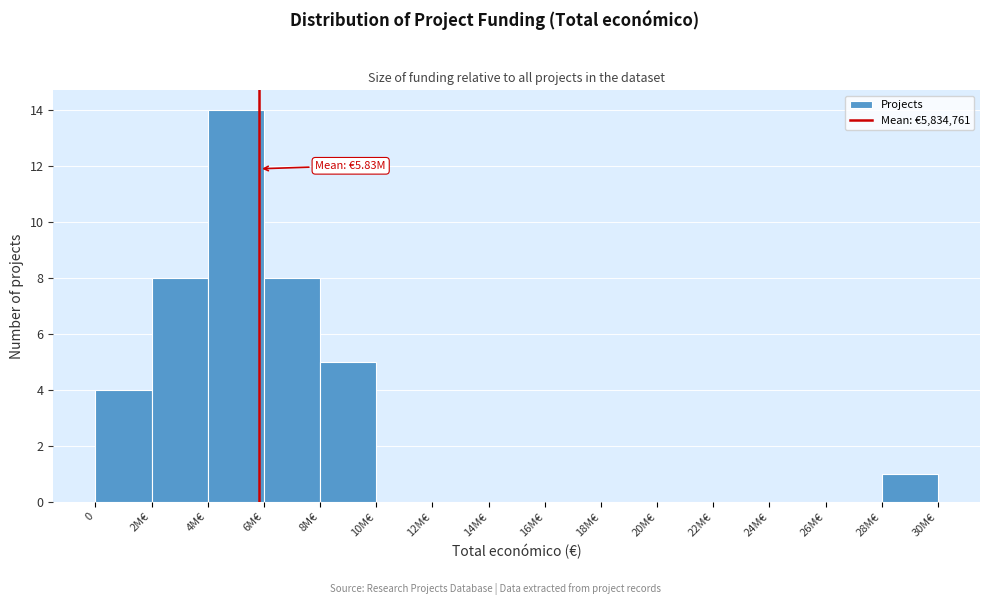

Reading right to left, extract all data points from this chart.

28M€=1	26M€=0	24M€=0	22M€=0	20M€=0	18M€=0	16M€=0	14M€=0	12M€=0	10M€=0	8M€=5	6M€=8	4M€=14	2M€=8	0=4